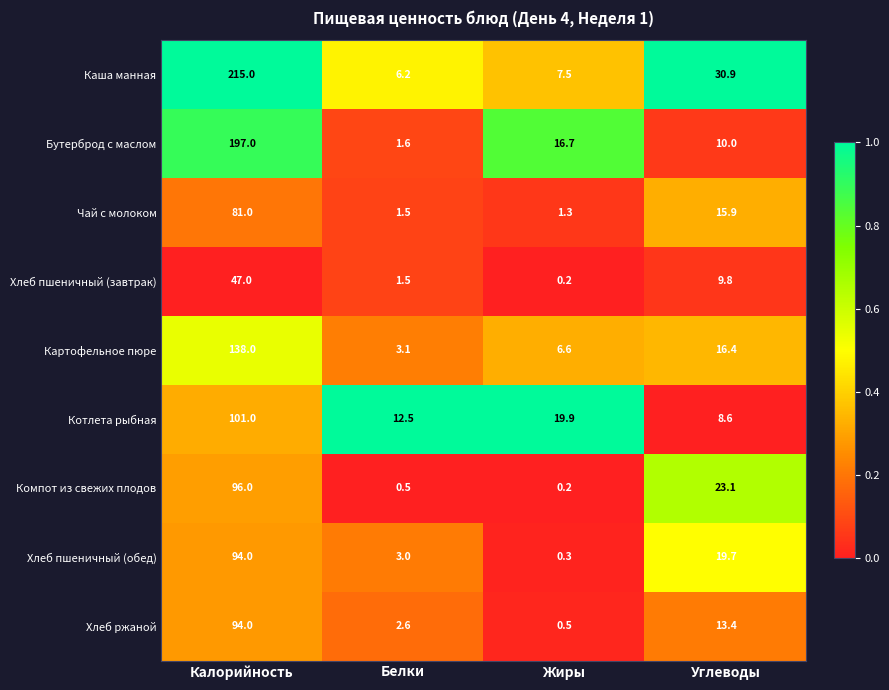

What is the minimum value for Картофельное пюре?

3.1